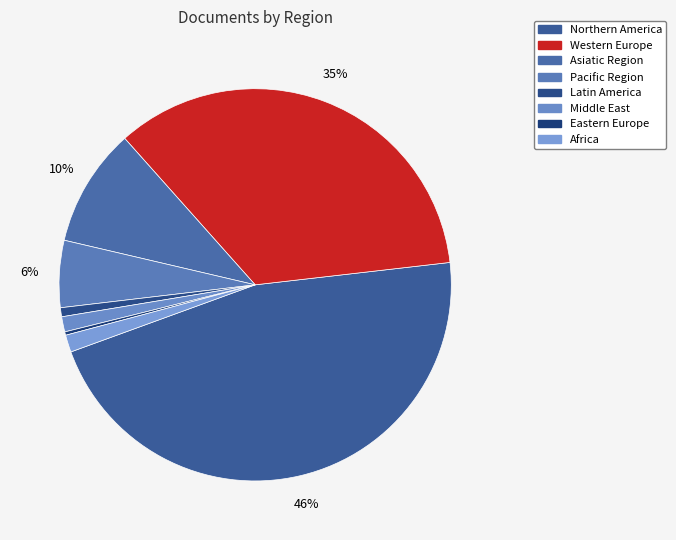

Does any single category account for the majority?

No